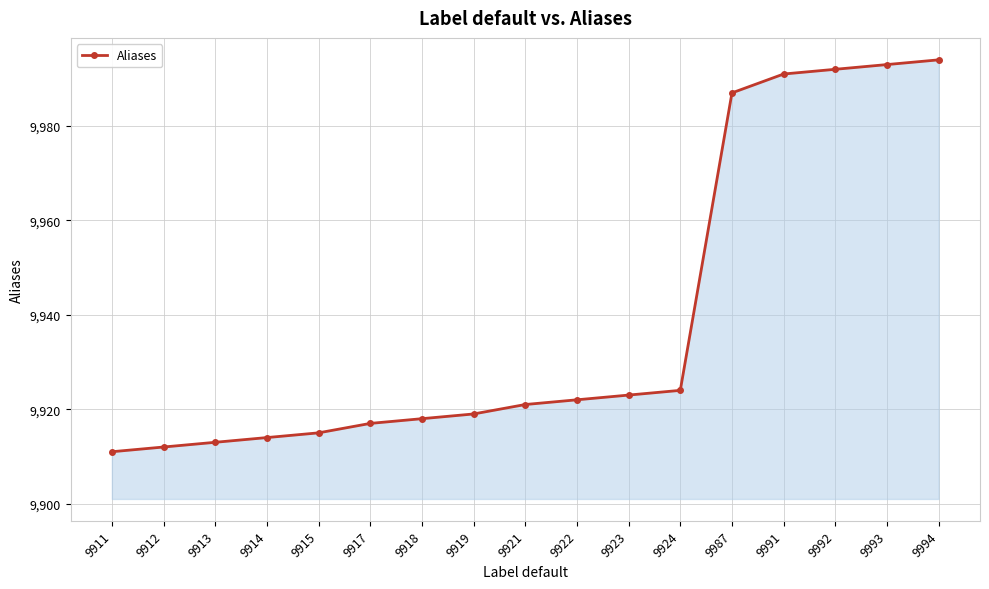

List the labels in order of value, largest first.

9994, 9993, 9992, 9991, 9987, 9924, 9923, 9922, 9921, 9919, 9918, 9917, 9915, 9914, 9913, 9912, 9911